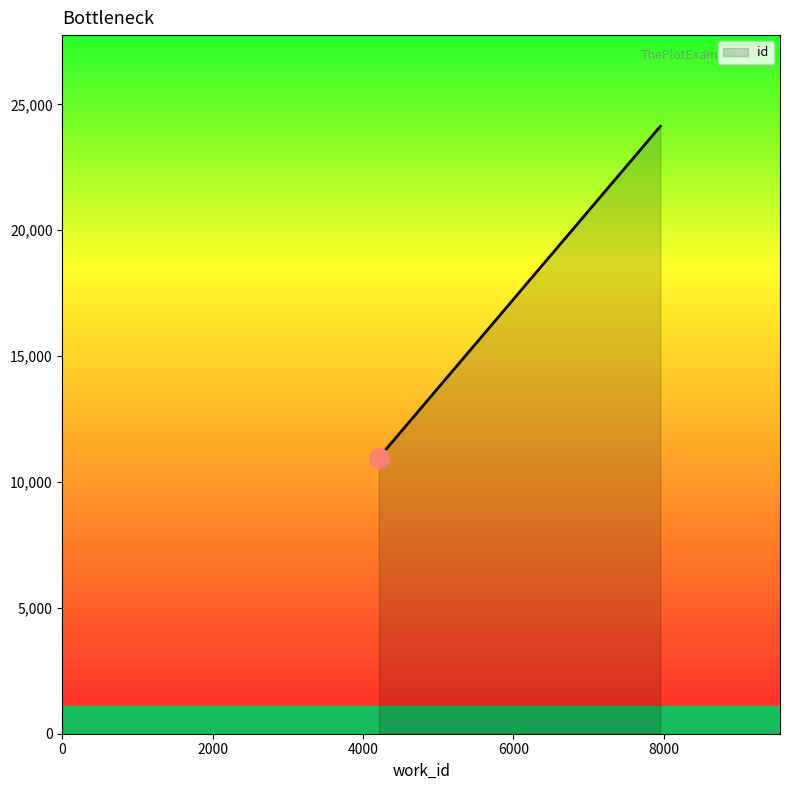

What is the greatest value displayed?

24130